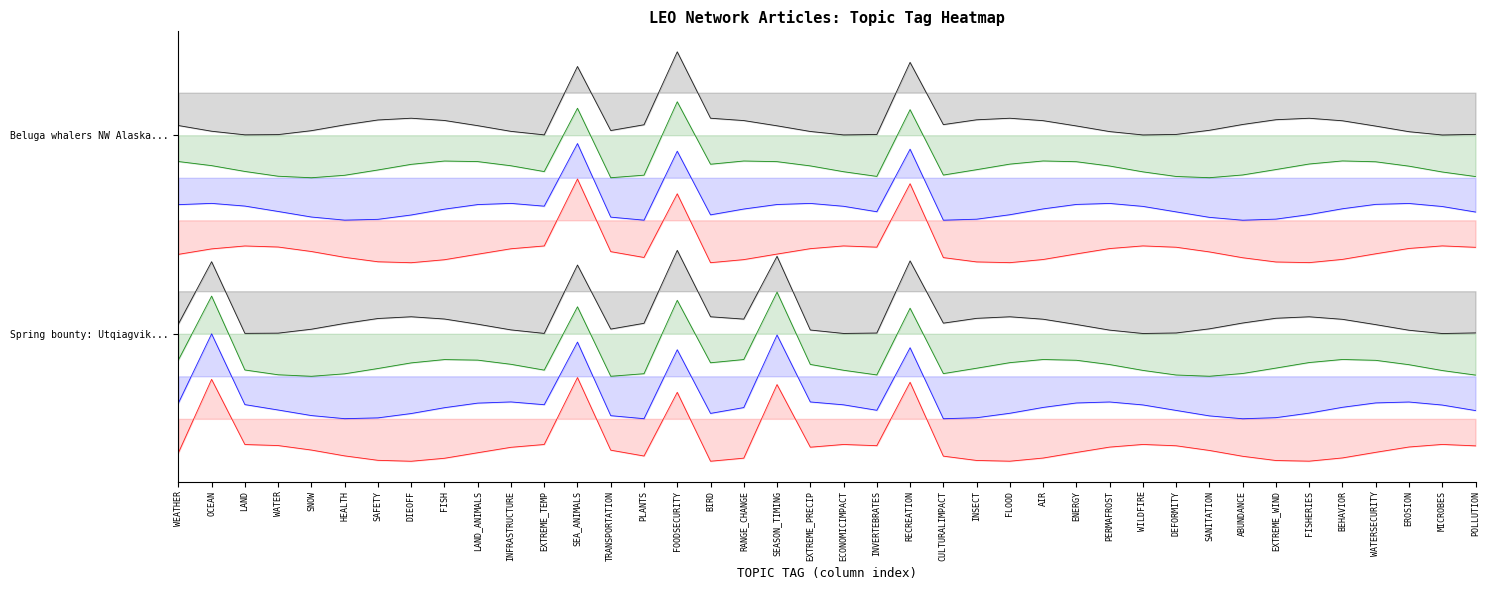

Which series has the widest spread of values?

Spring bounty: Utqiagvik... [blue]